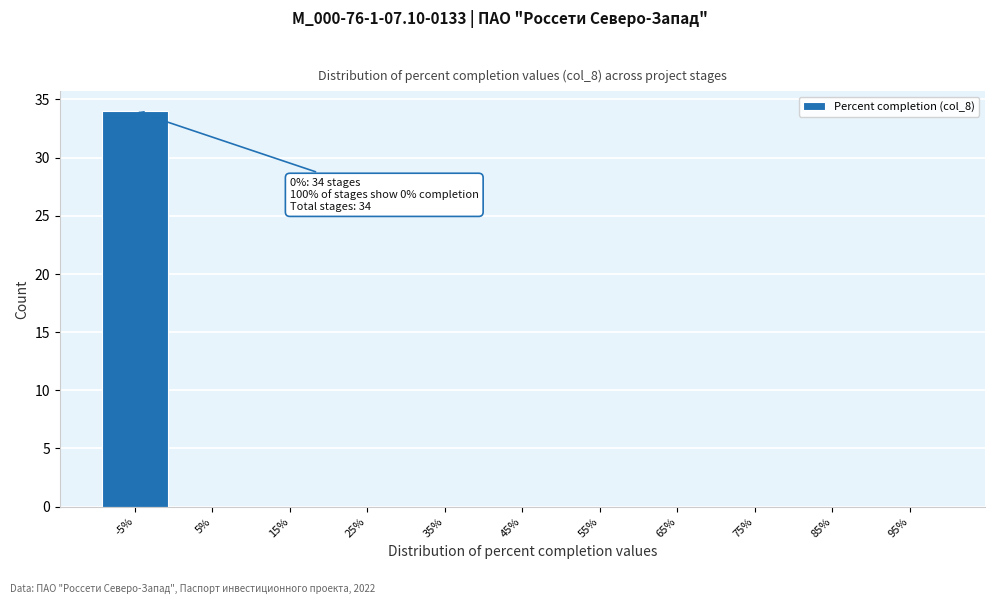

Reading left to right, what are all the values shown in this chart?

-5%=34	5%=0	15%=0	25%=0	35%=0	45%=0	55%=0	65%=0	75%=0	85%=0	95%=0